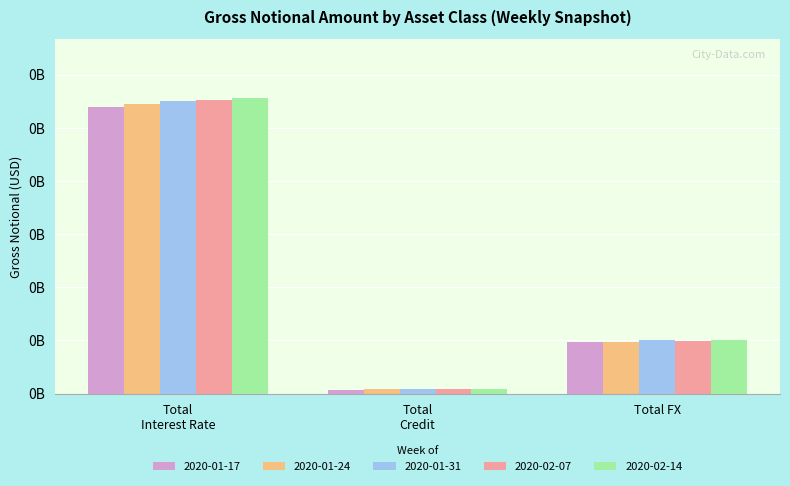

What are all the series names shown in the legend?

2020-01-17, 2020-01-24, 2020-01-31, 2020-02-07, 2020-02-14